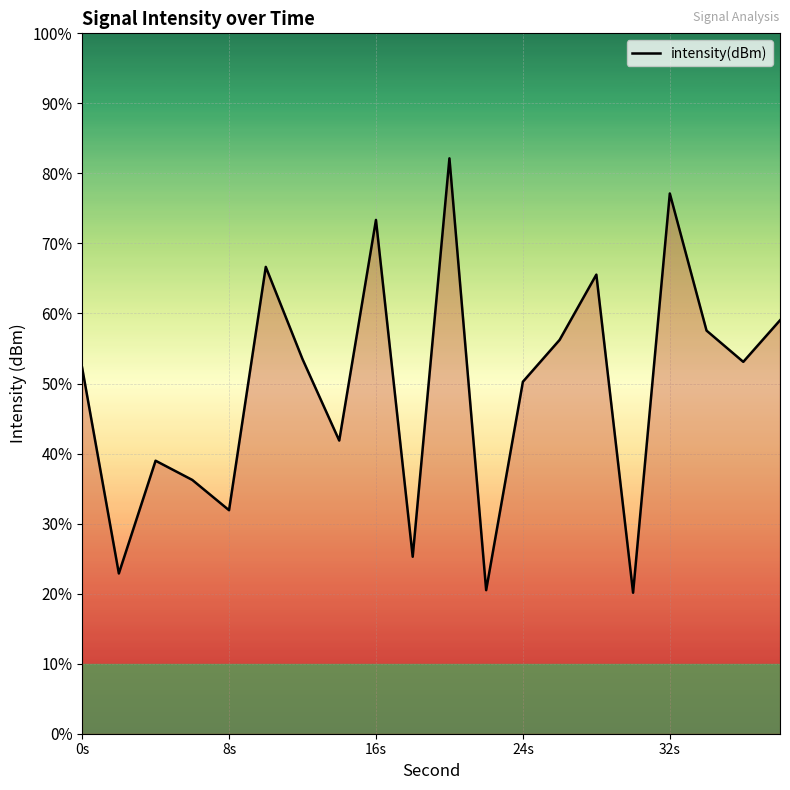

Does the chart display data point markers on the line(s)?

No